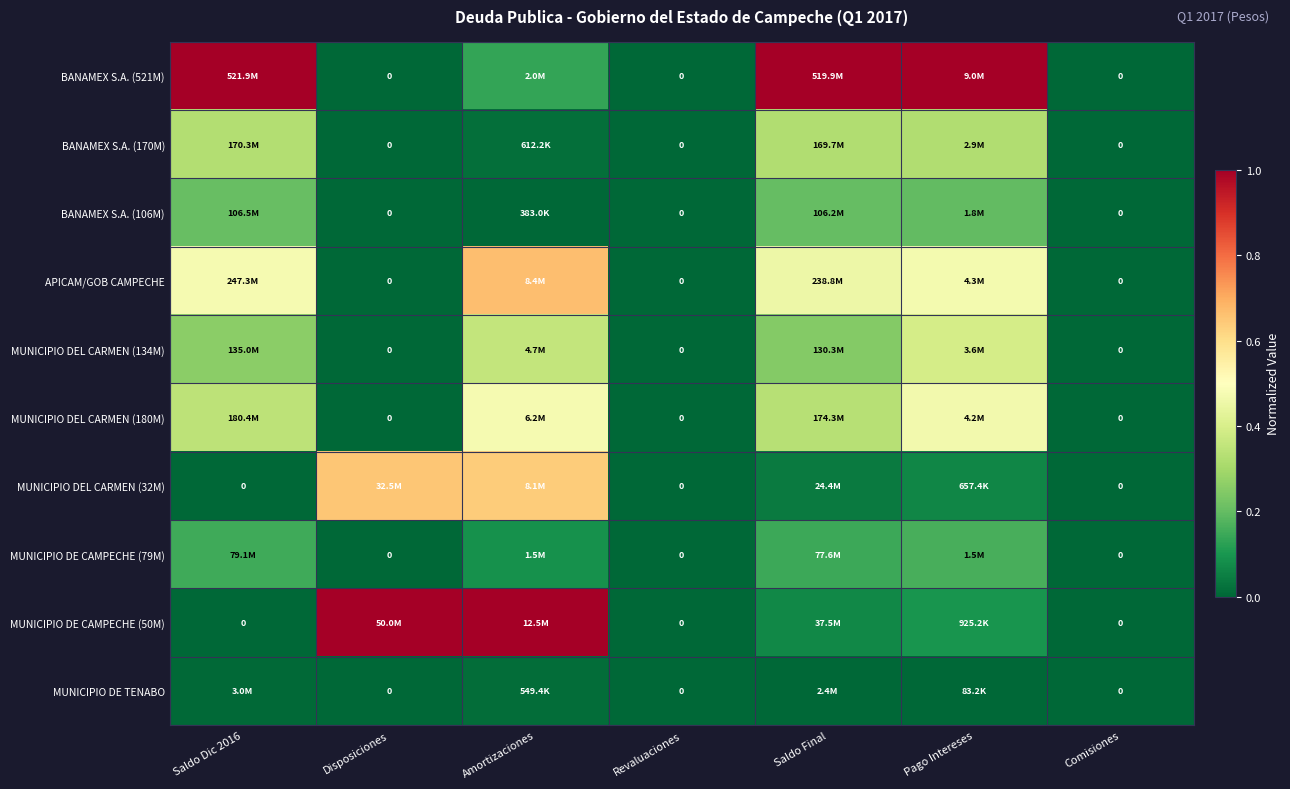

True or false: MUNICIPIO DEL CARMEN (32M) has a value of -0.4 at Comisiones.

False